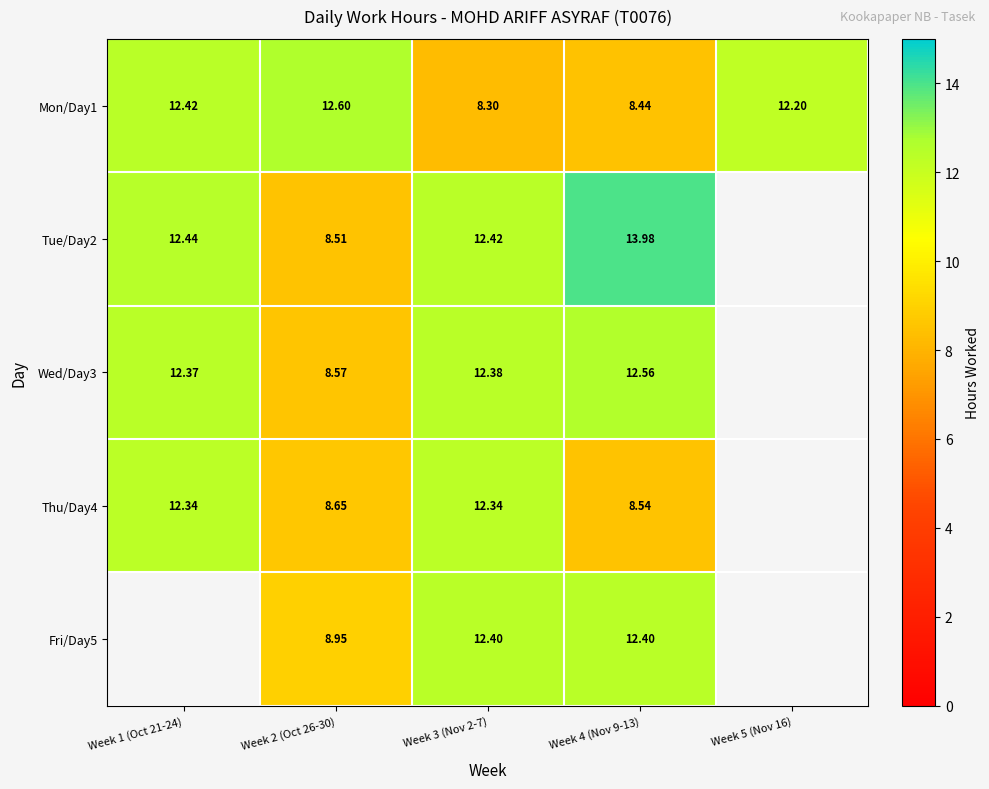

Between Week 5 (Nov 16) and Week 4 (Nov 9-13), which is larger?

Week 5 (Nov 16)